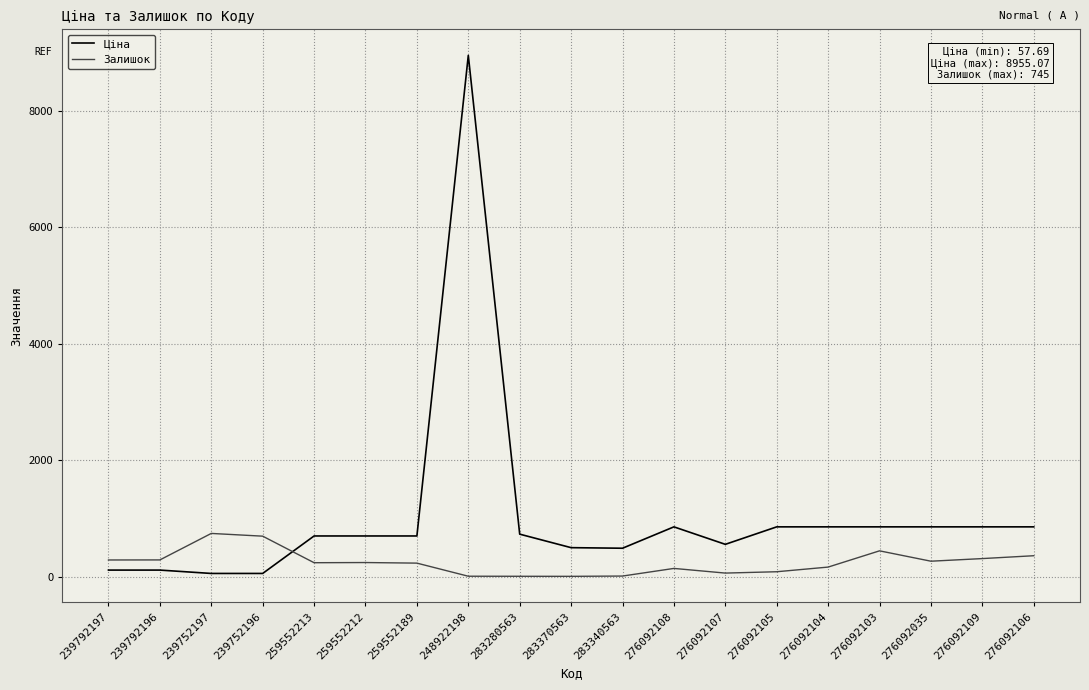

List the series in order of their overall mean, lowest first.

Залишок, Ціна